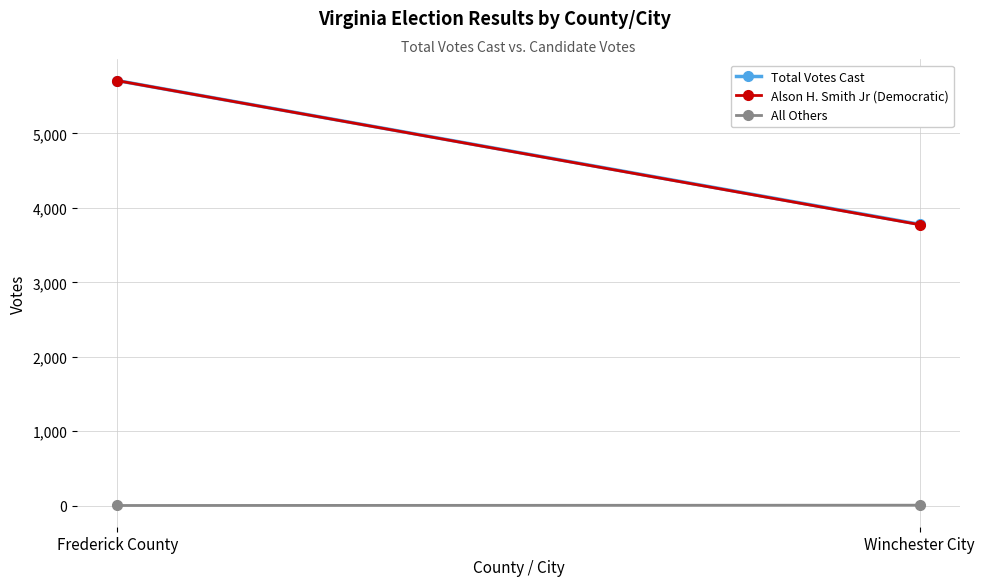

What is the sum of all Total Votes Cast values?

9490